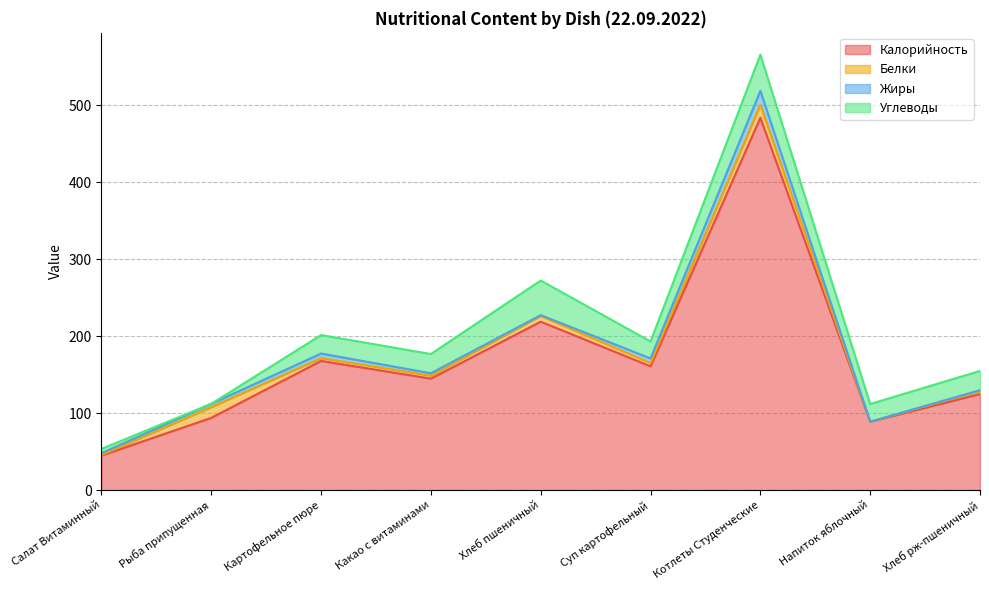

Reading left to right, extract all data points from this chart.

Калорийность: 45.0	94.0	168.0	145.0	219.0	161.0	484.0	89.0	125.0
Белки: 0.8	14.0	3.7	3.9	7.5	4.2	17.0	0.0	4.0
Жиры: 2.3	4.3	5.9	3.1	1.0	6.0	18.0	0.0	1.0
Углеводы: 5.5	0.0	24.0	25.0	45.0	22.0	47.0	23.0	25.0